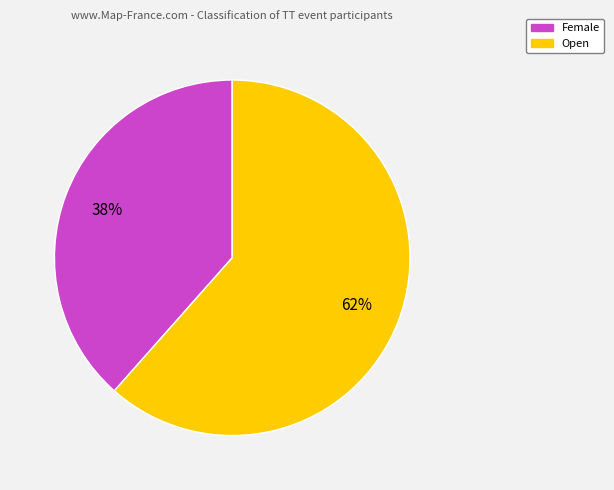

How many segments does this pie chart have?

2